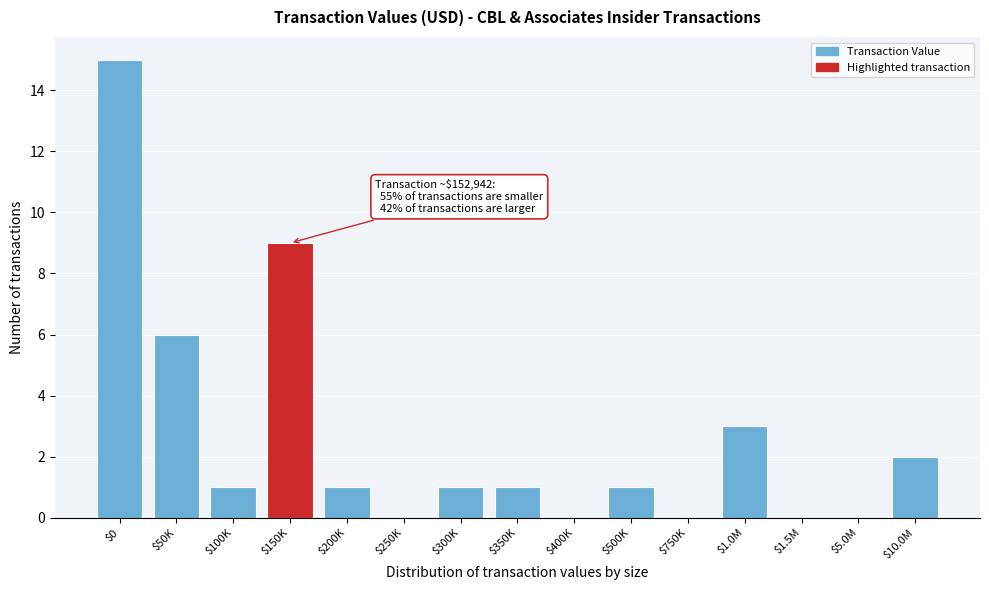

The value at $0 is 15. True or false?

True